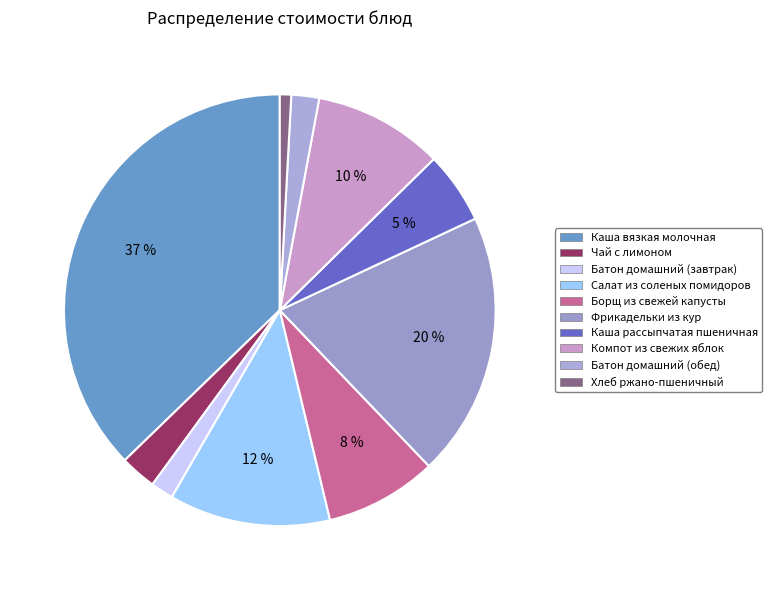

Is it true that Батон домашний (завтрак) is 1% of the pie?

False